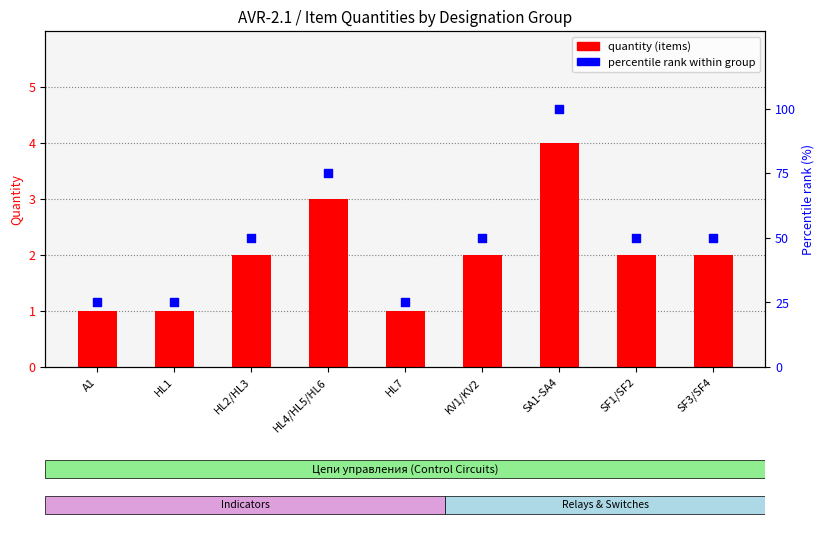

At which category is the sum across all series the highest?

SA1-SA4